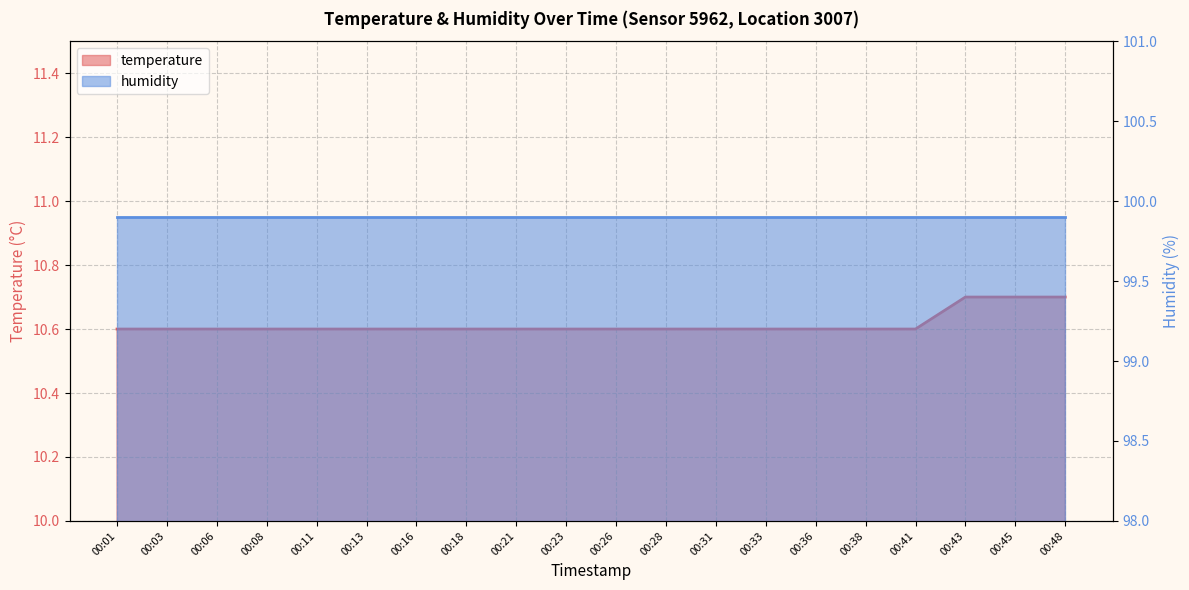

Which category has the highest value across all series?

00:43